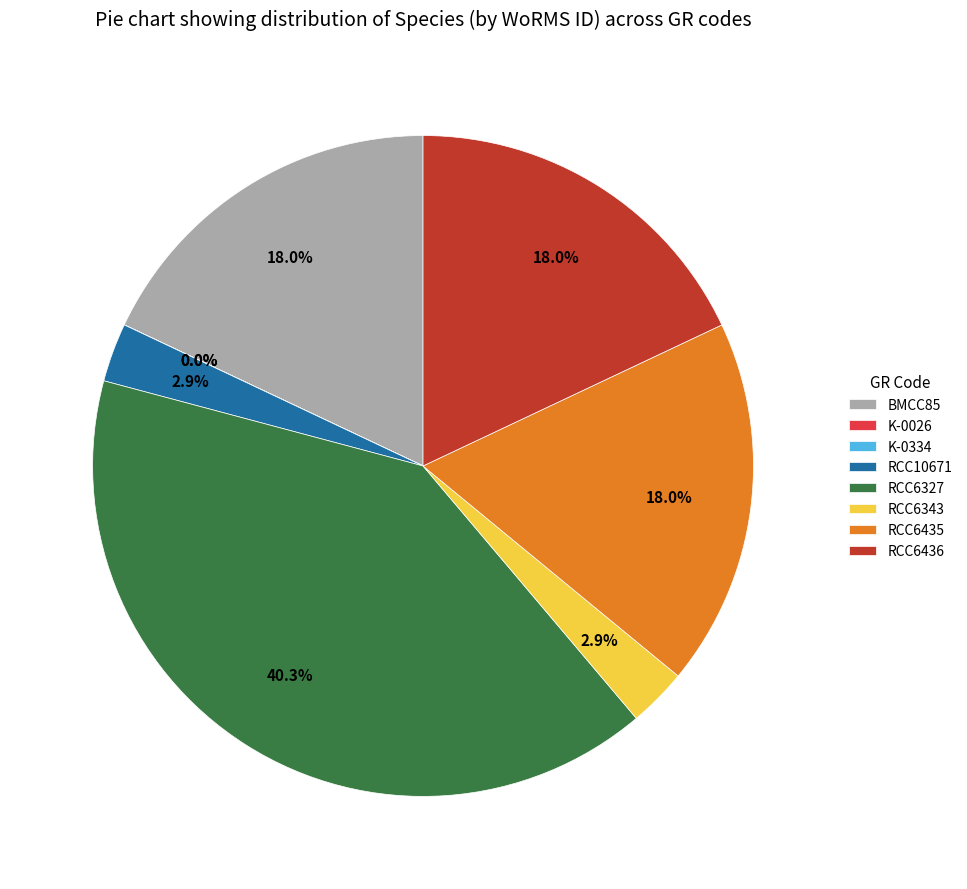

Does RCC6435 account for over 50% of the chart?

No